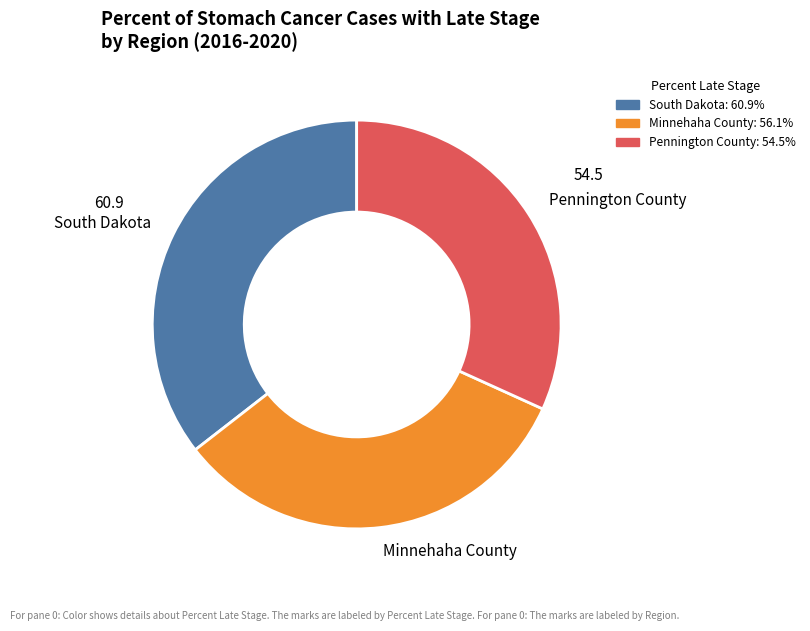

What is the ratio of the value at South Dakota to the value at Pennington County?

1.1